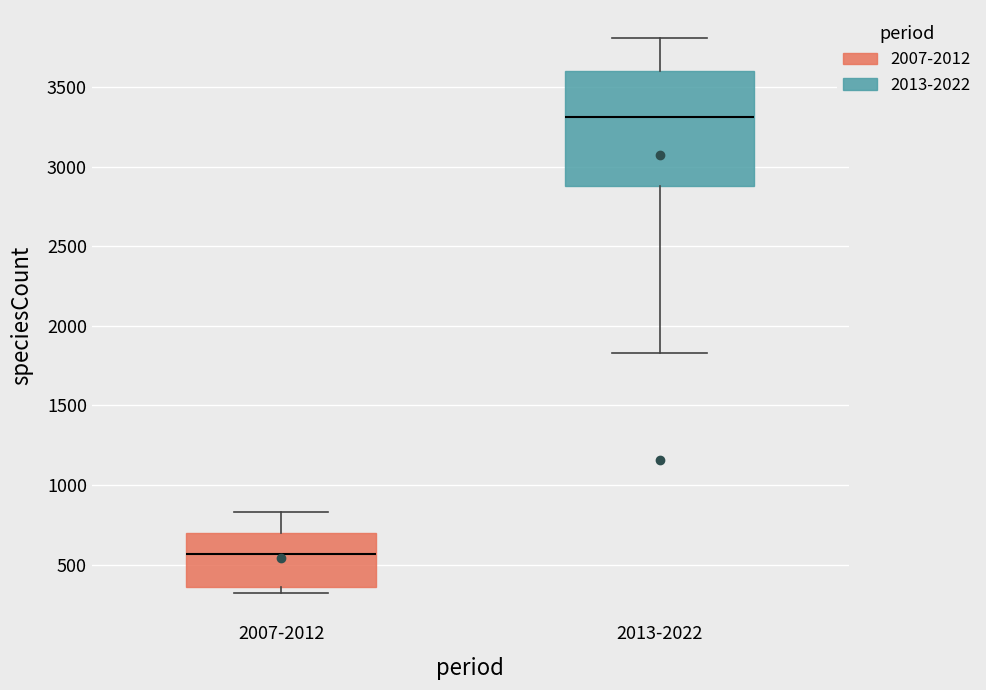

Which box's median line is the lowest?

2007-2012